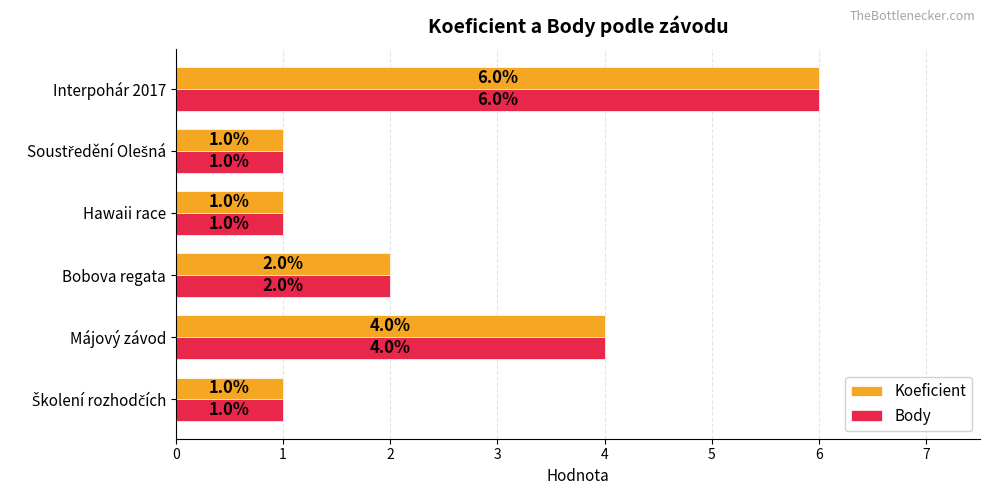

What is the difference between the maximum and minimum values in the Body series?

5